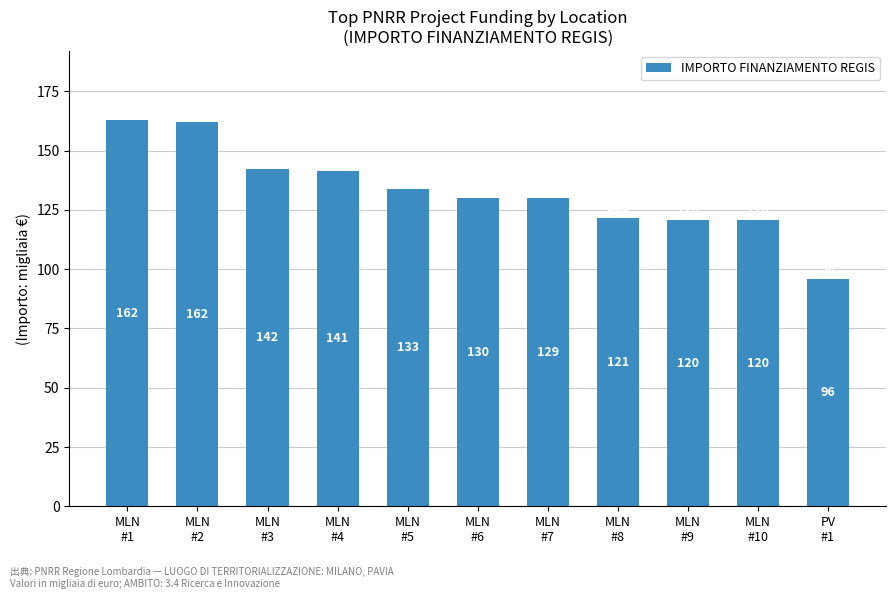

What is the minimum value shown in the chart?

96.1